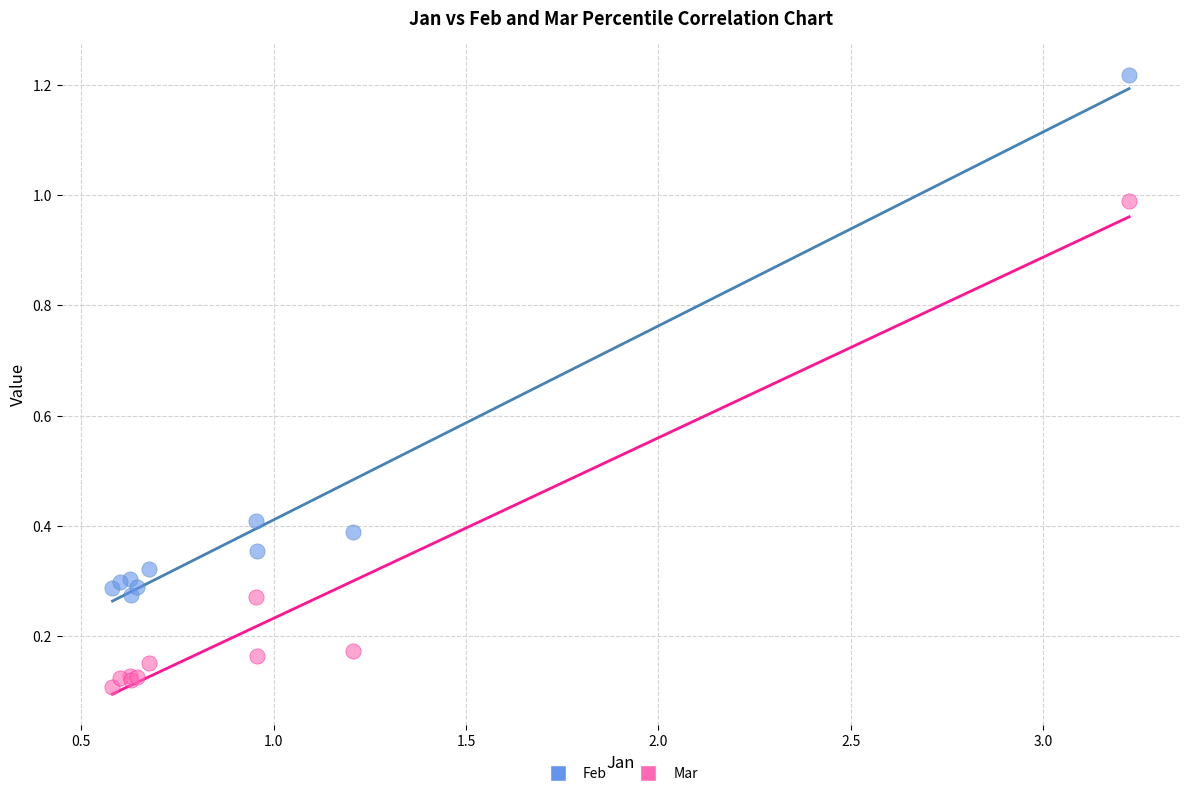

Which series reaches the maximum Y coordinate?

Feb